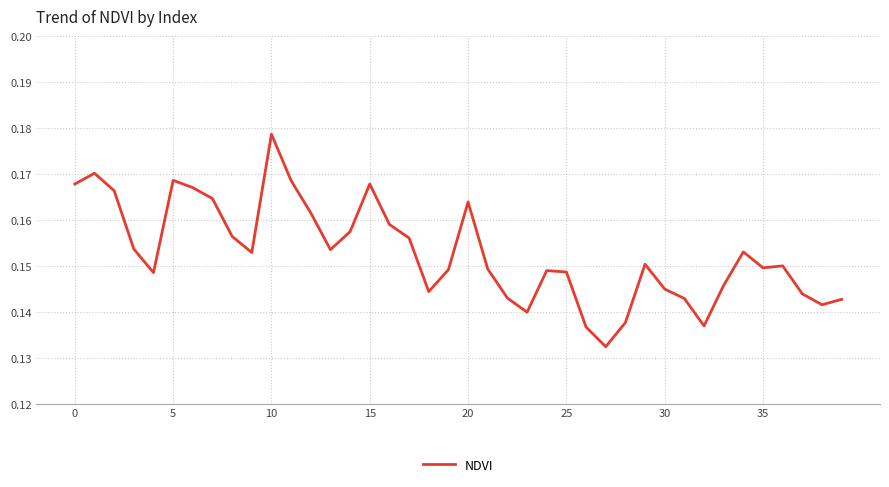

Which category has the highest value across all series?

10